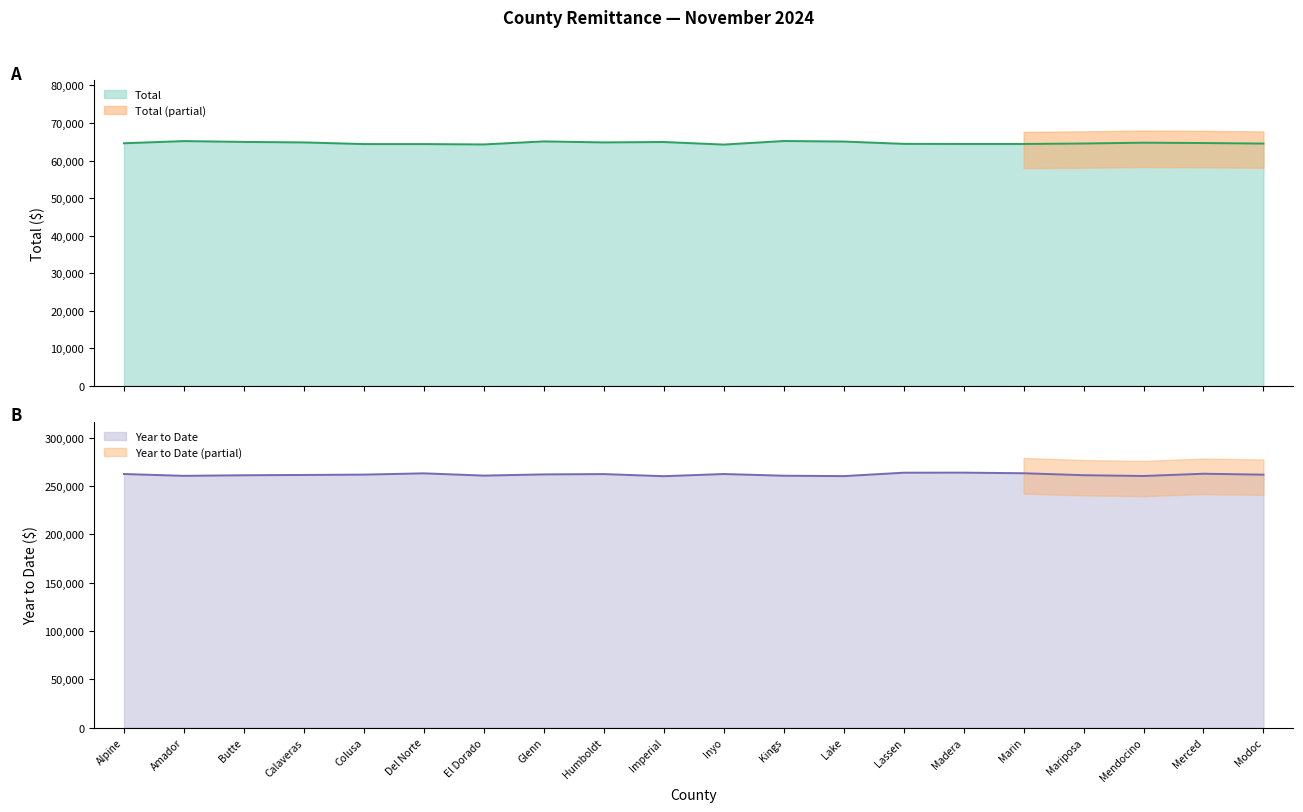

True or false: Total has more than 0 interior local peaks.

True